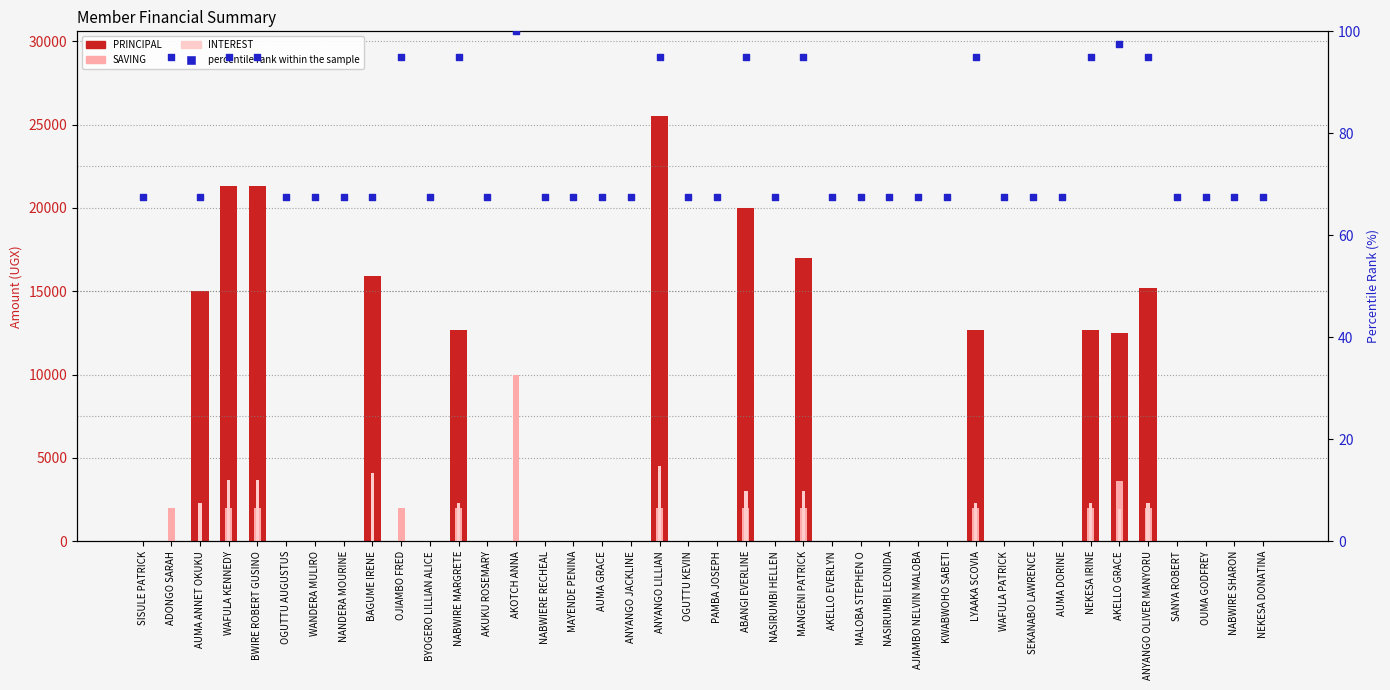

Is the value of percentile rank within the sample at ANYANGO LILLIAN greater than the value of INTEREST at SANYA ROBERT?

Yes